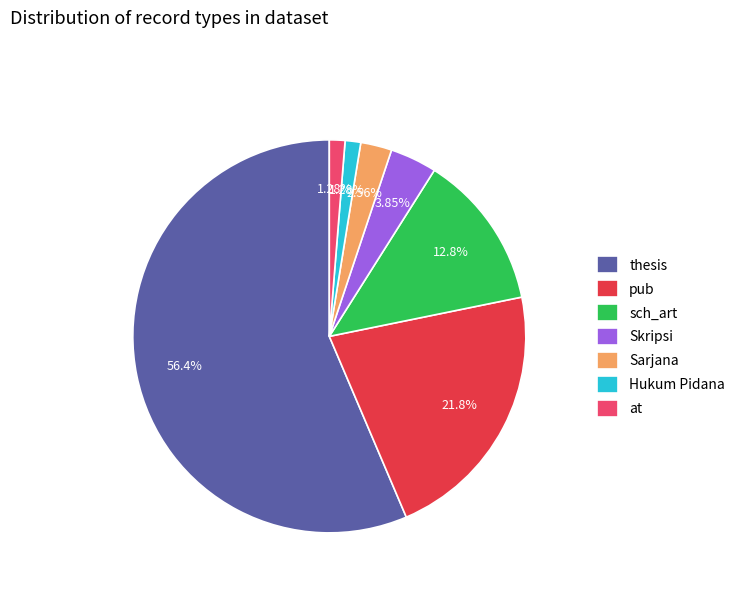

What percentage is the thesis slice, to the nearest percent?

56%